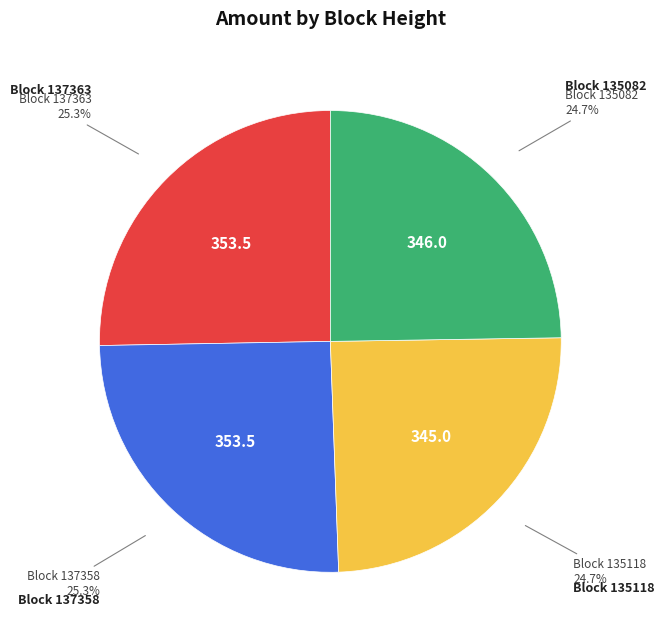

Is there a majority slice in this chart?

No